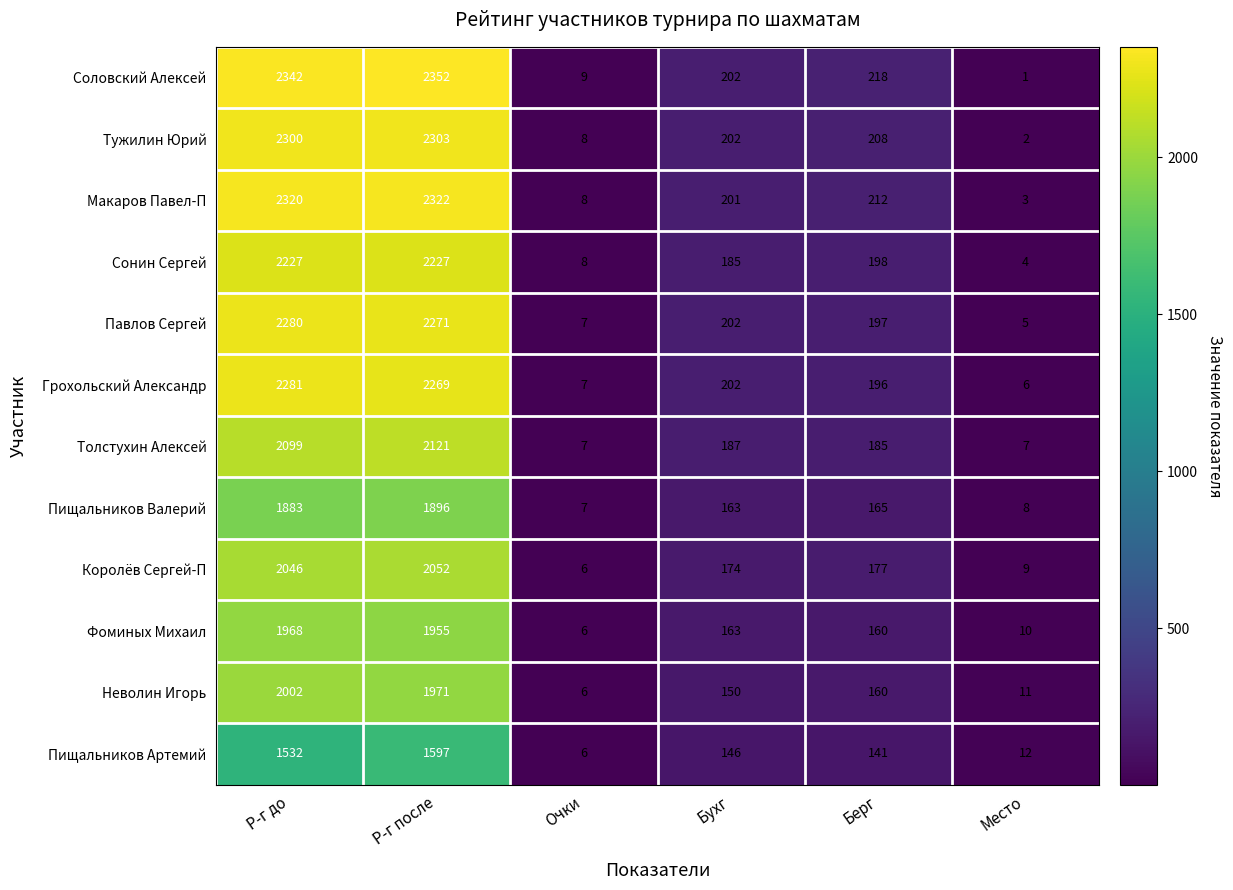

What is the difference between the Фоминых Михаил values at Р-г после and Р-г до?

13